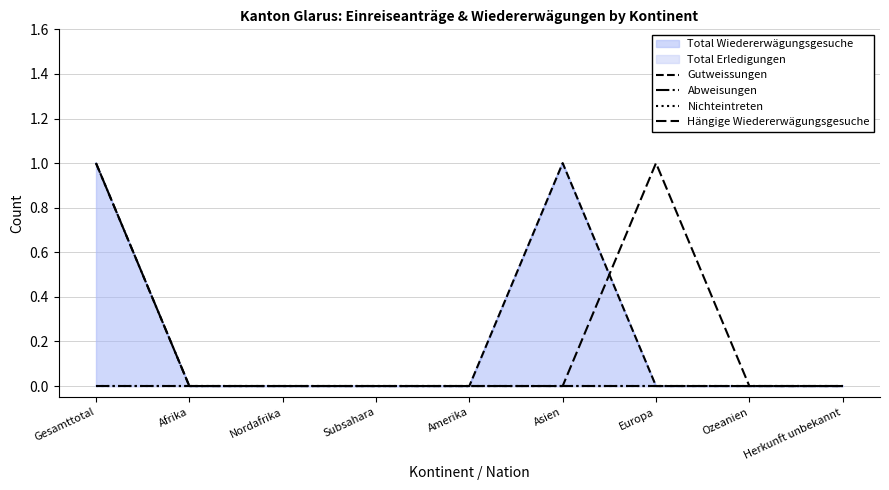

True or false: Gutweissungen and Nichteintreten cross at least once.

False